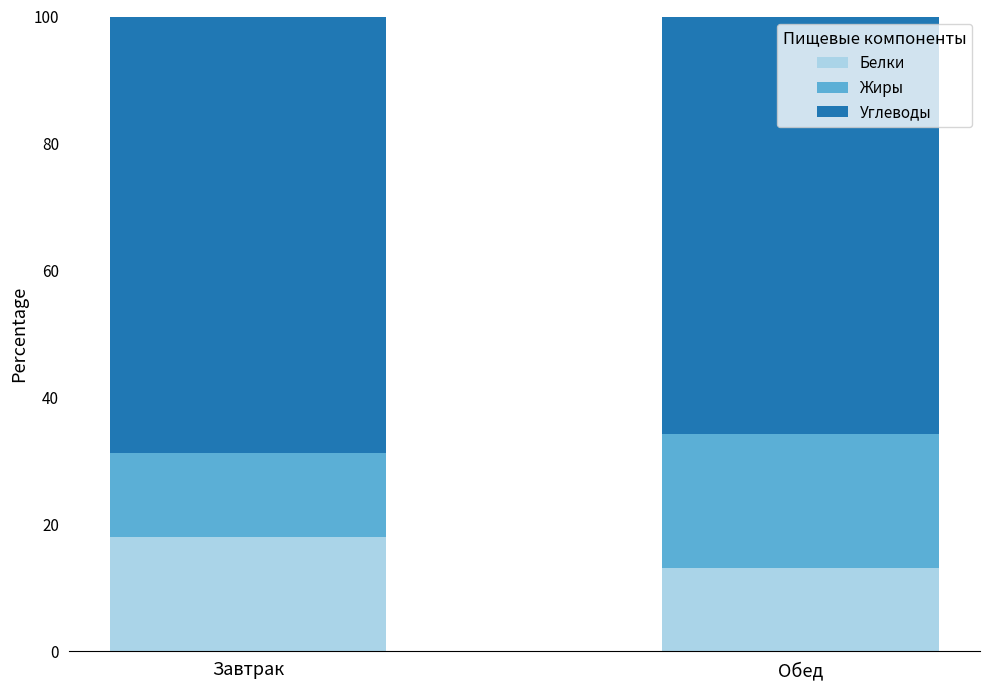

The Белки series shows 30.9 at Завтрак. True or false?

False